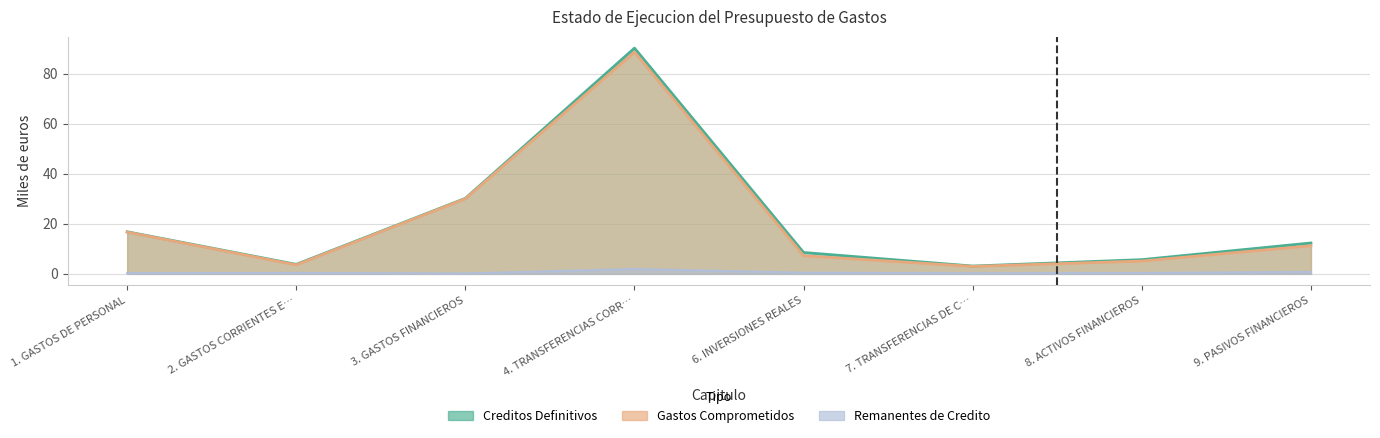

What is the sum of all Creditos Definitivos values?

170.8